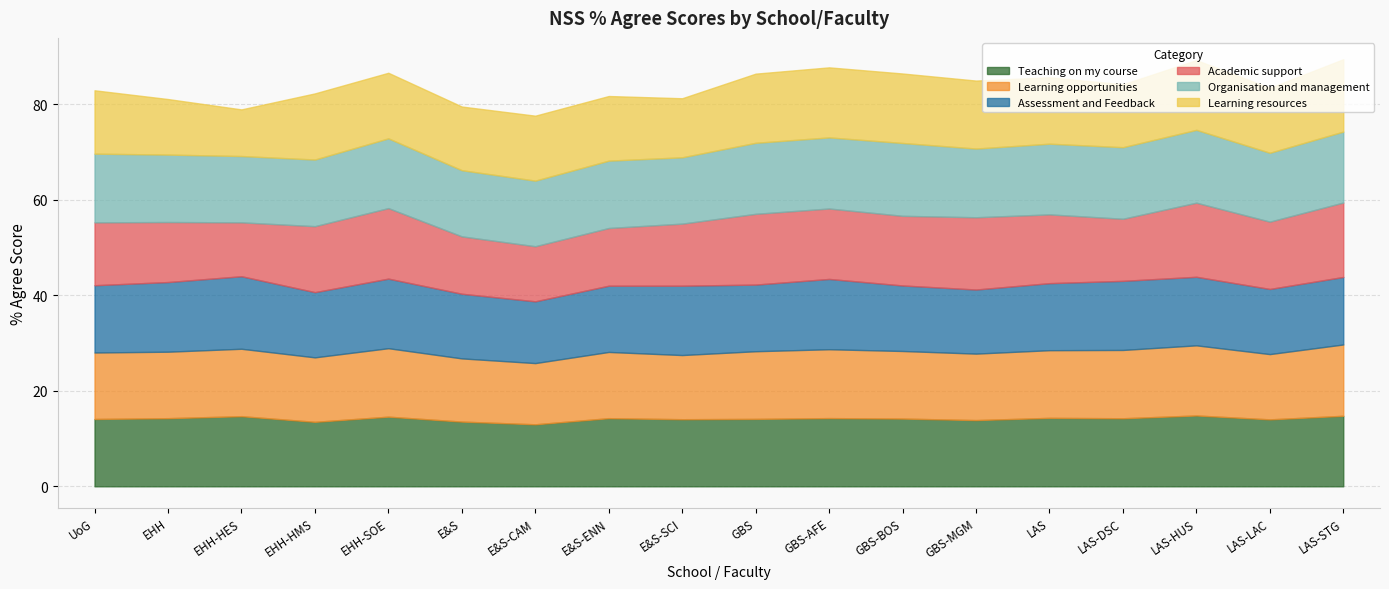

Which series ends up on top after the final intersection of Assessment and Feedback and Learning opportunities?

Learning opportunities